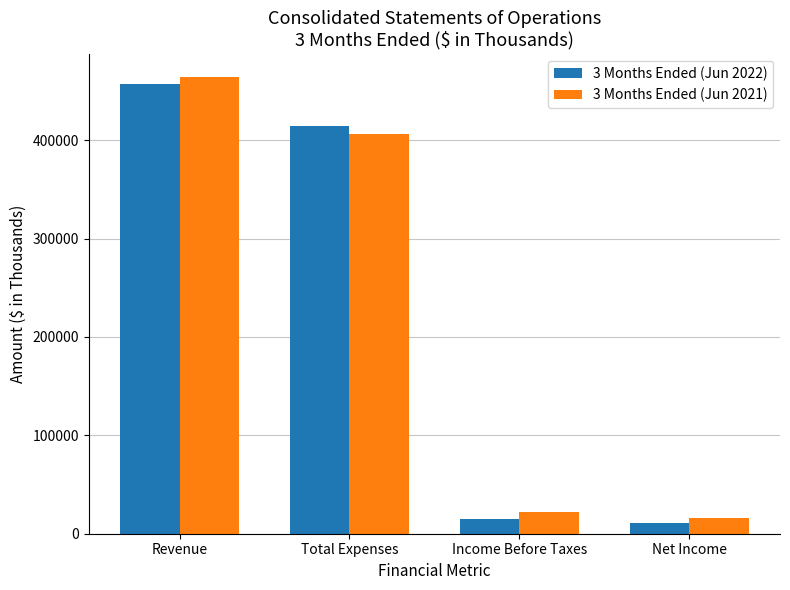

What is the label of the 2nd bar from the left?

Total Expenses